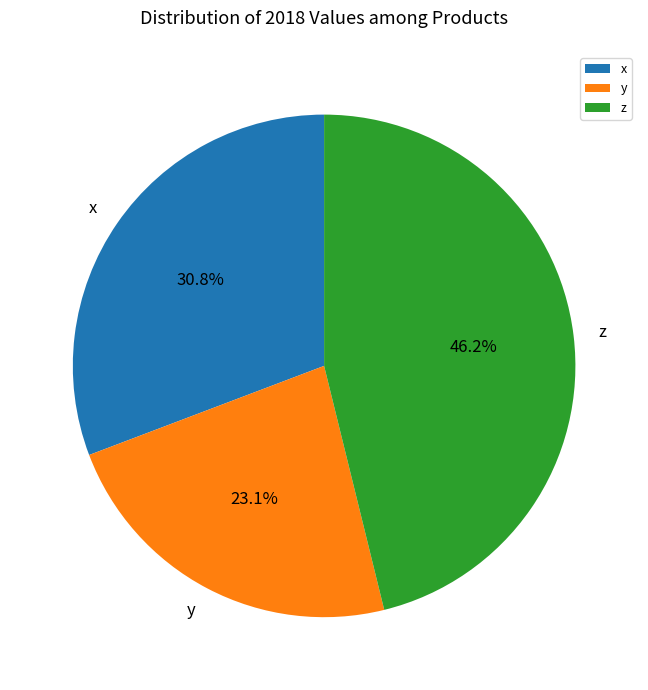

To the nearest percent, what portion does x represent?

31%